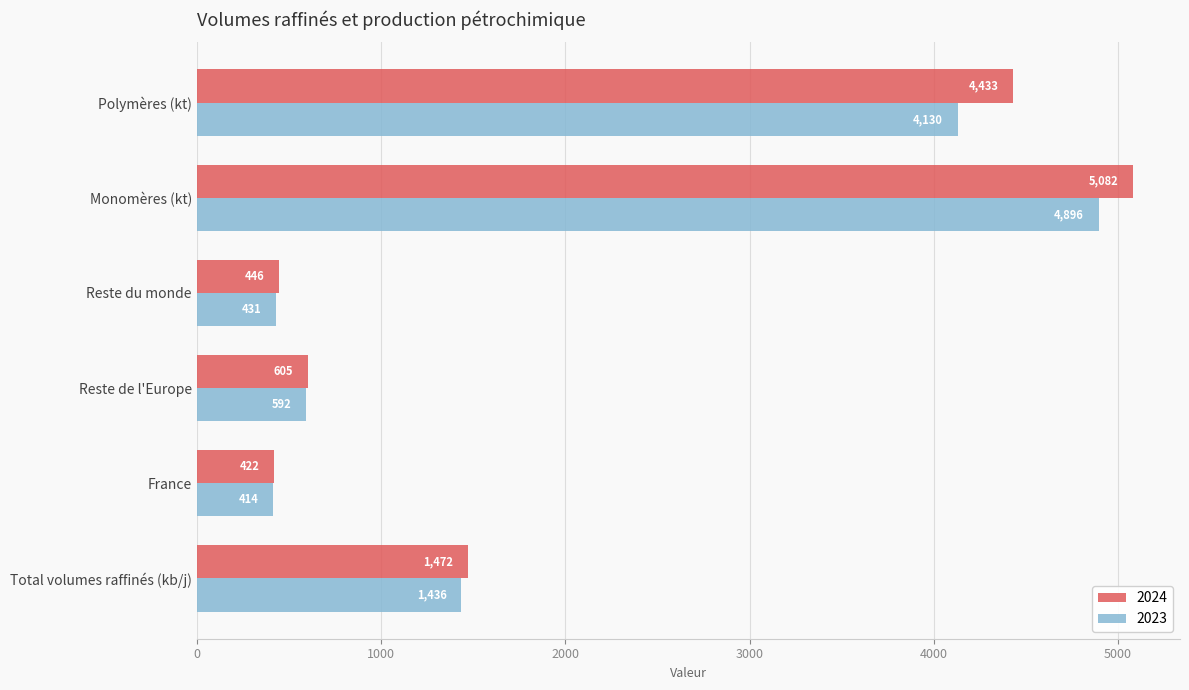

At which category does the chart reach its peak across all series?

Monomères (kt)